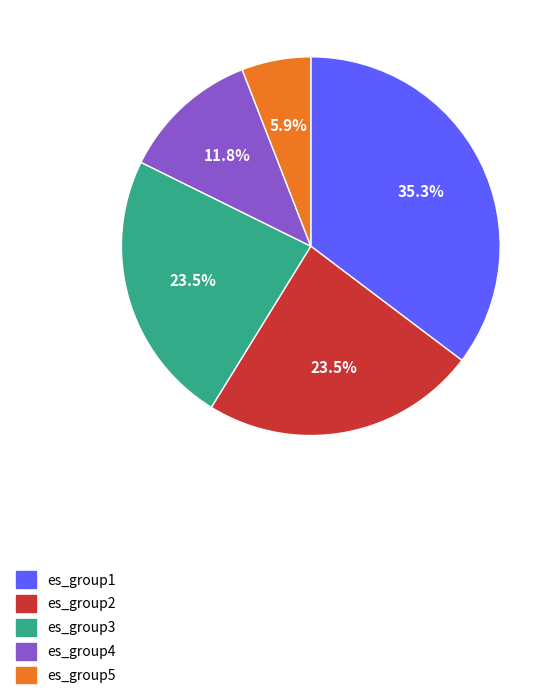

Approximately how many times larger is the value at es_group3 compared to es_group5?

4.0